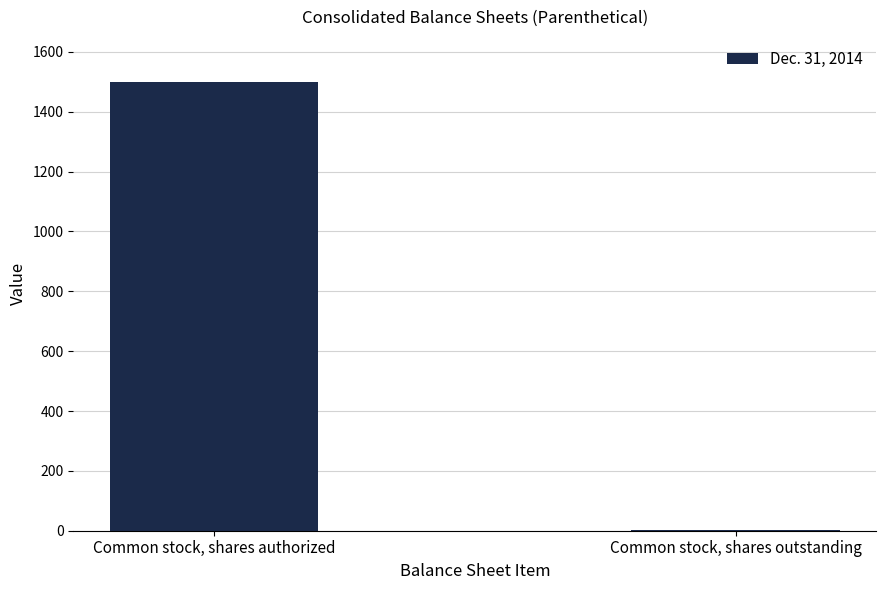

What is the sum of all values?

1501